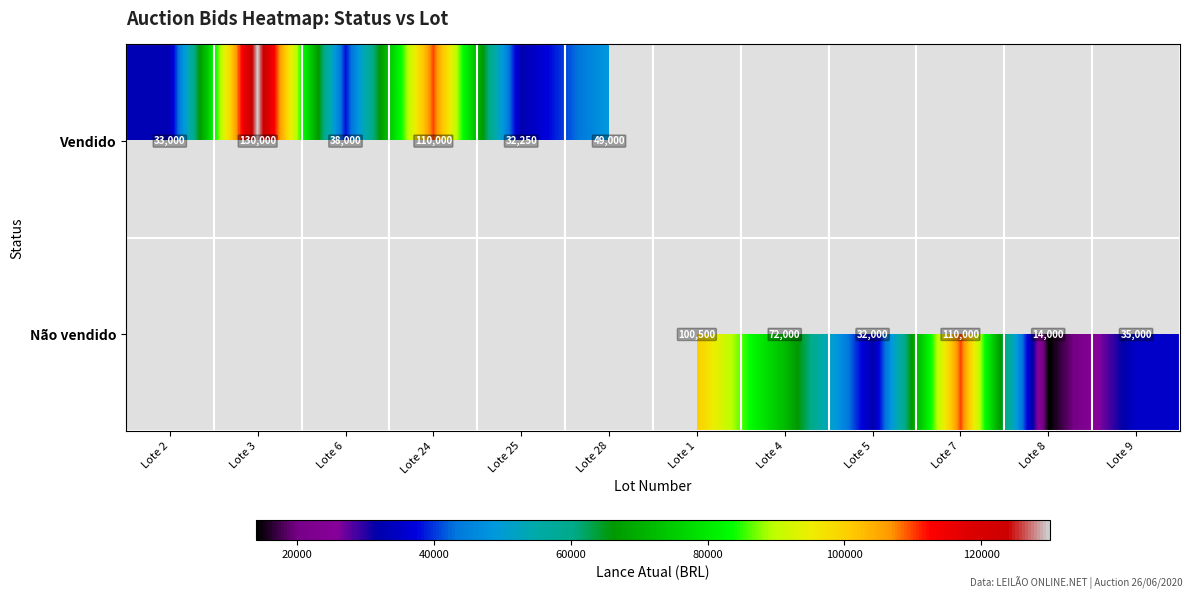

How many data points does each series have?

12